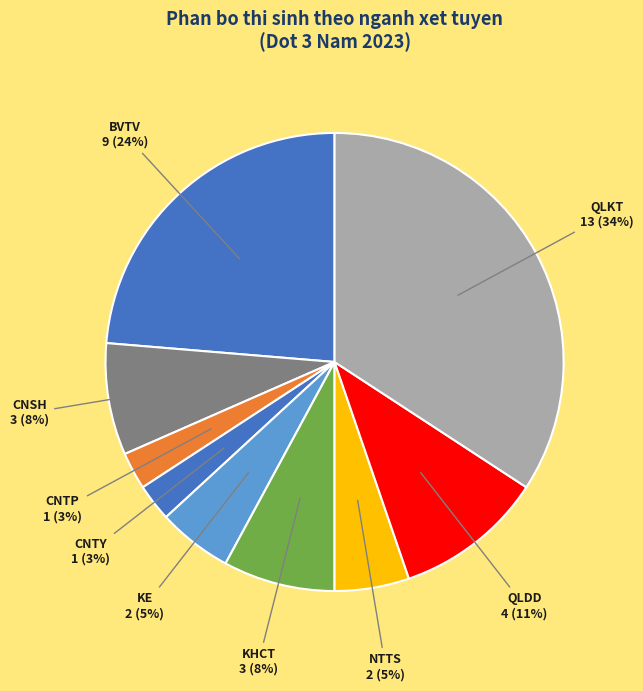

What percentage is the KHCT slice, to the nearest percent?

8%